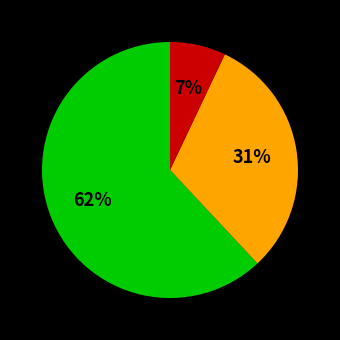

To the nearest percent, what is the difference between the largest and smallest slice percentages?

55%